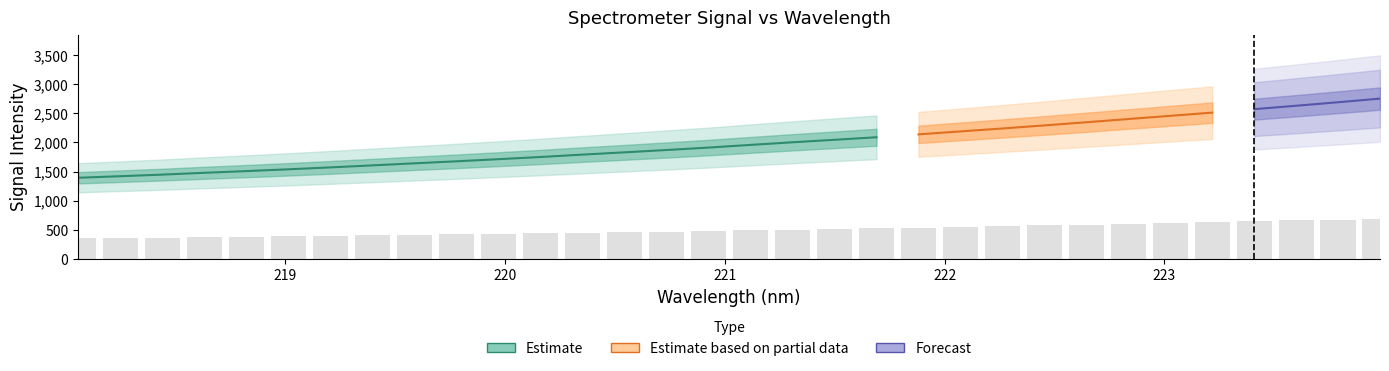

Where does the data first go above 489?

221.1174